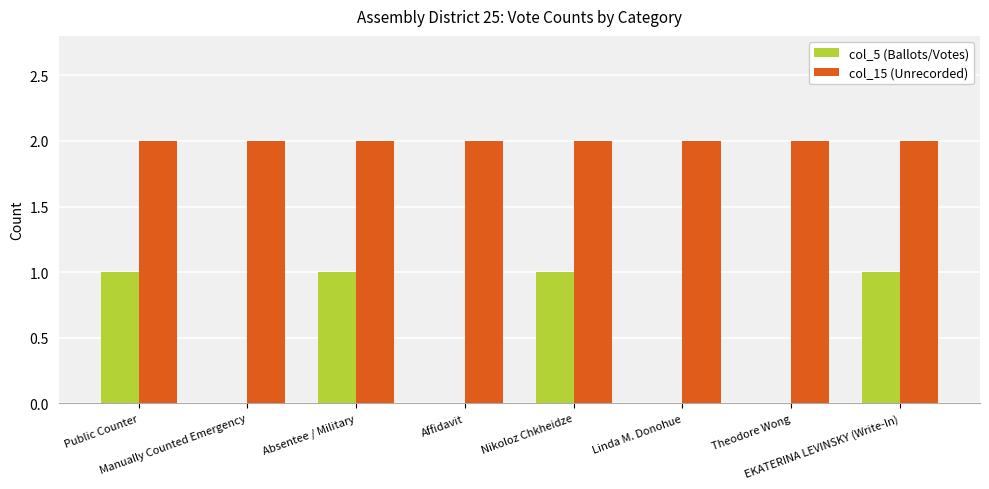

True or false: col_5 (Ballots/Votes) has a value of 0 at Affidavit.

True